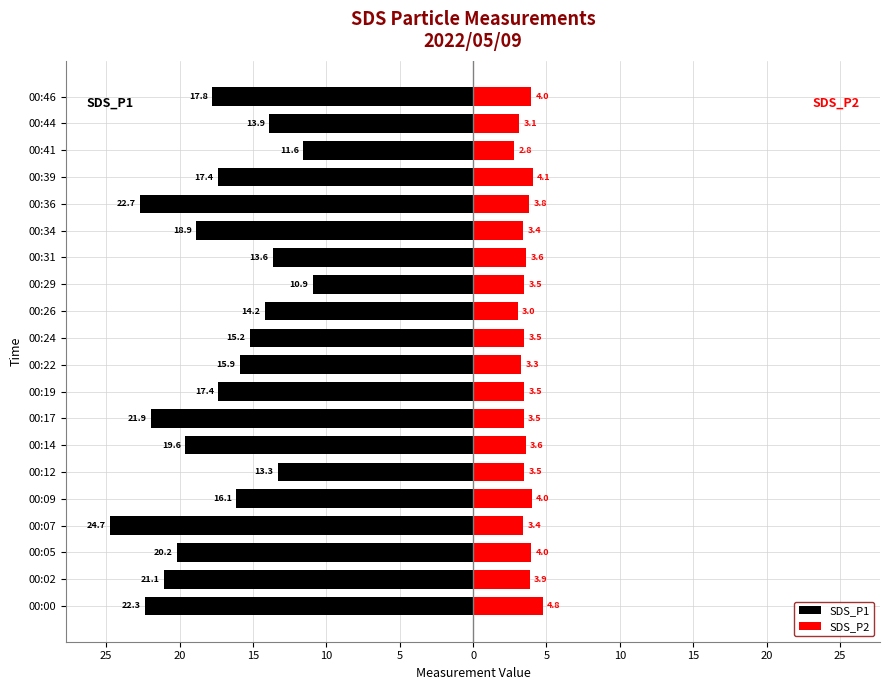

Reading left to right, transcribe all the data shown in this chart.

SDS_P1: -22.3	-21.1	-20.2	-24.7	-16.1	-13.3	-19.6	-21.9	-17.4	-15.9	-15.2	-14.2	-10.9	-13.6	-18.9	-22.7	-17.4	-11.6	-13.9	-17.8
SDS_P2: 4.8	3.9	4.0	3.4	4.0	3.5	3.6	3.5	3.5	3.3	3.5	3.0	3.5	3.6	3.4	3.8	4.1	2.8	3.1	4.0